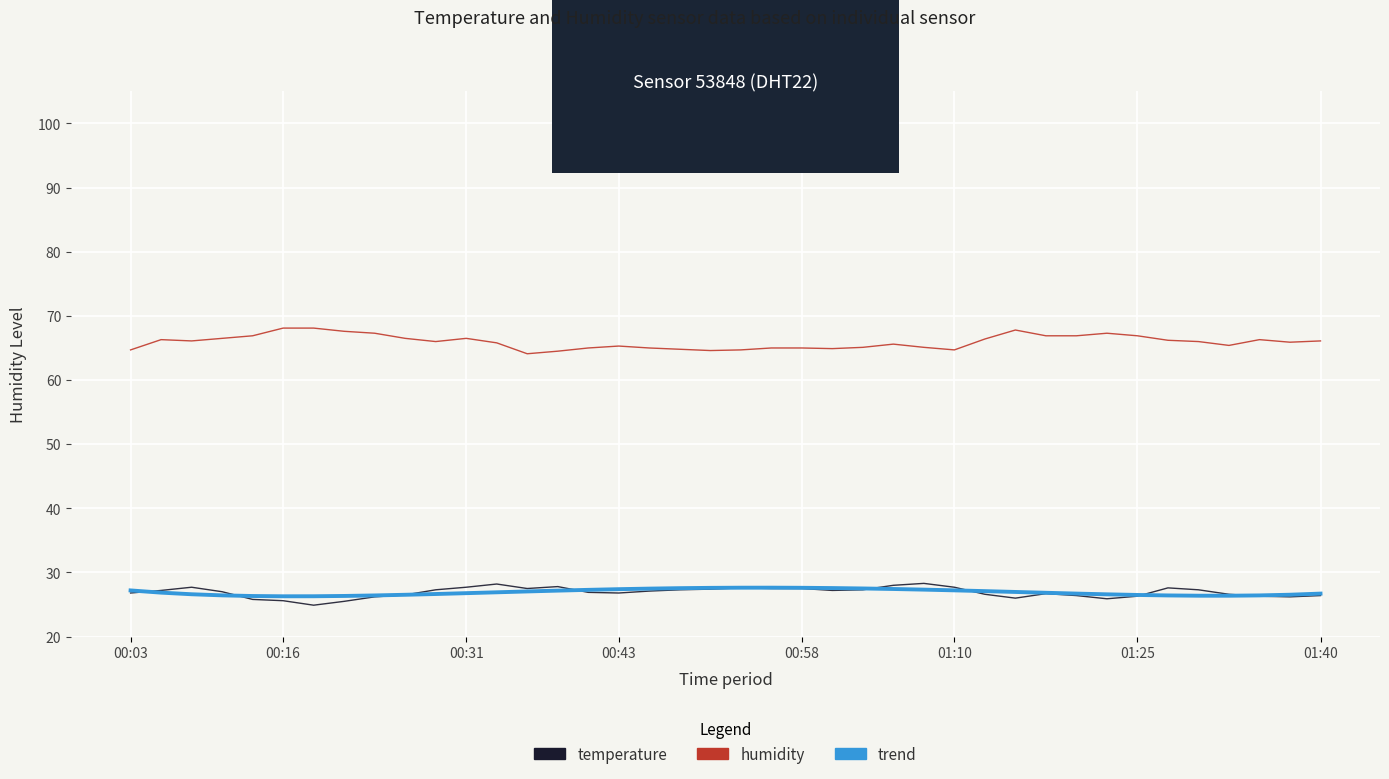

What is the greatest value displayed?

68.1